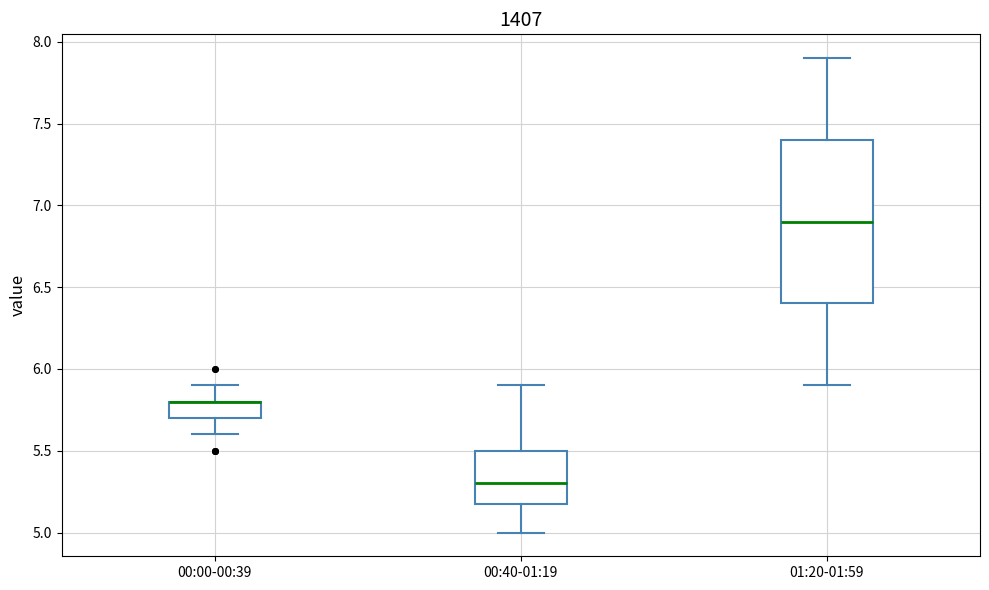

Comparing the boxes themselves (not the whiskers), which one is the tallest?

01:20-01:59